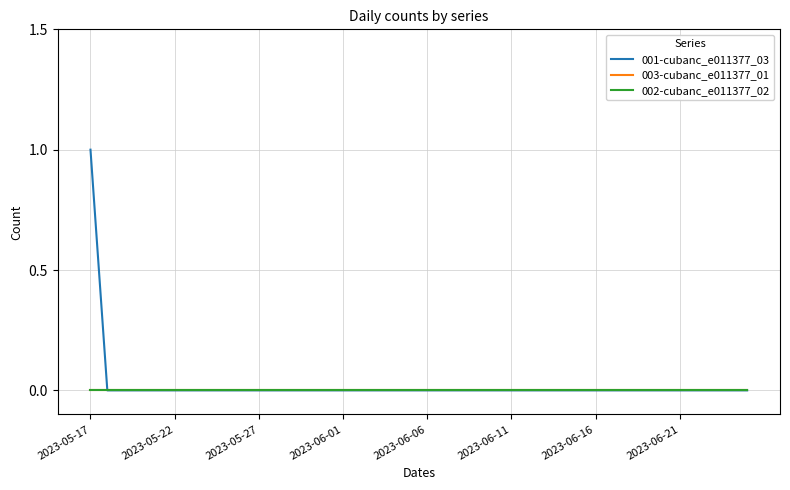

Which series has the largest total across all categories?

001-cubanc_e011377_03